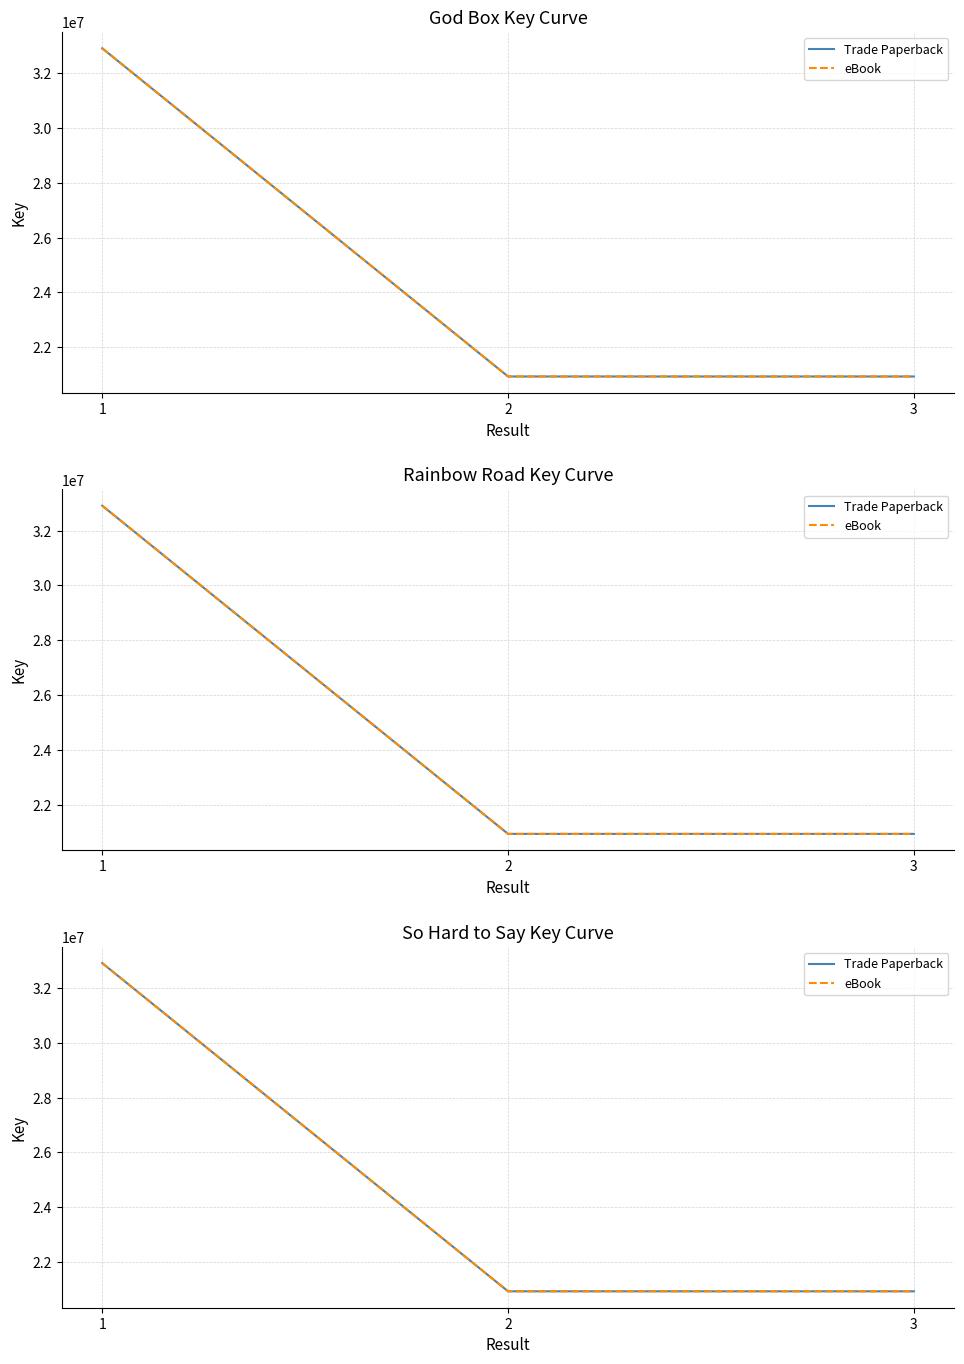

What is the value of the Trade Paperback point at the 2nd from the left?

20931983